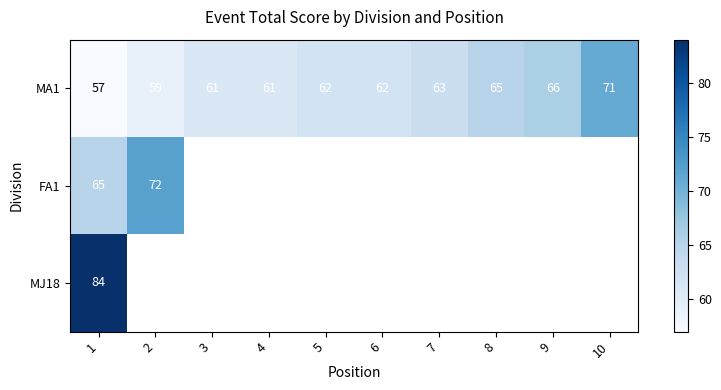

Is it true that MA1 equals 57 at 1?

True